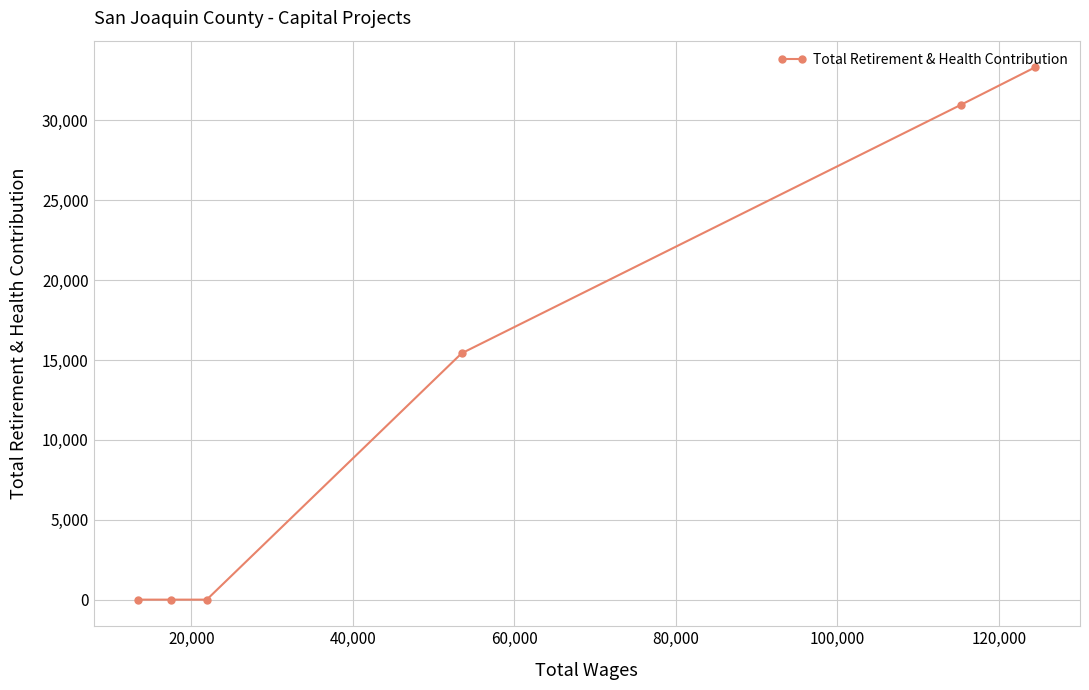

What is the sum of all values?

79714